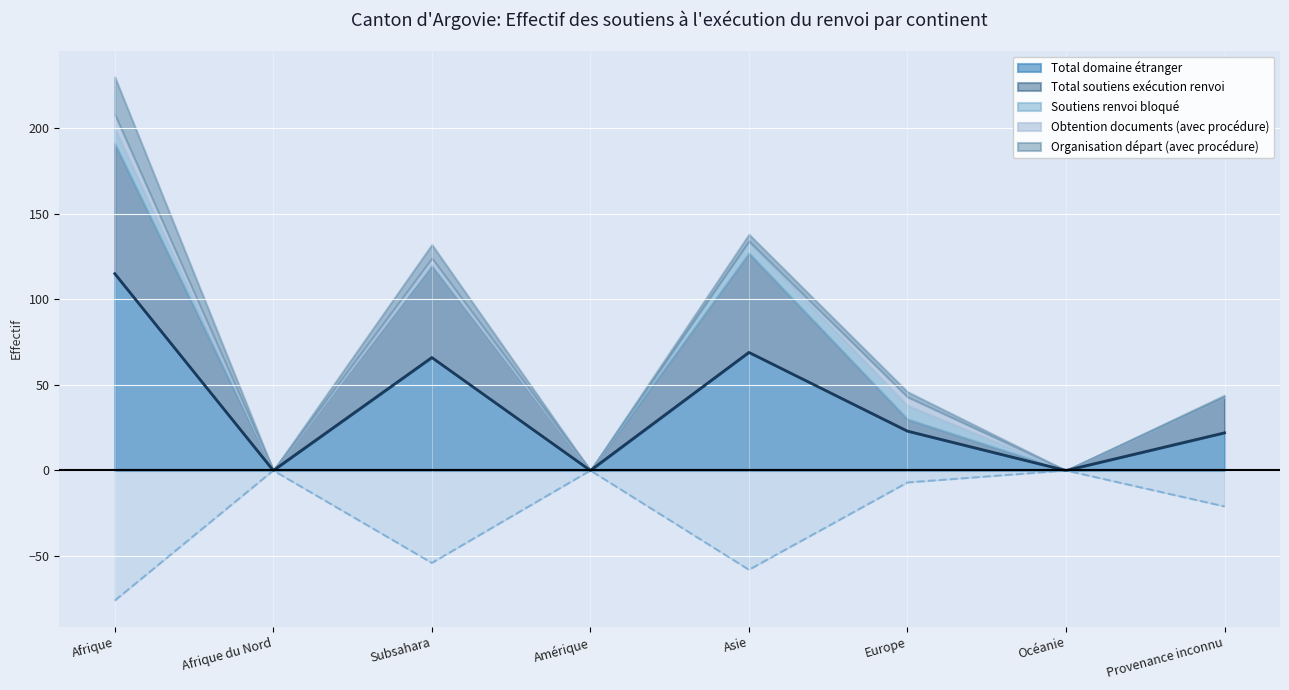

Where is the first local minimum for Total soutiens exécution renvoi?

Afrique du Nord